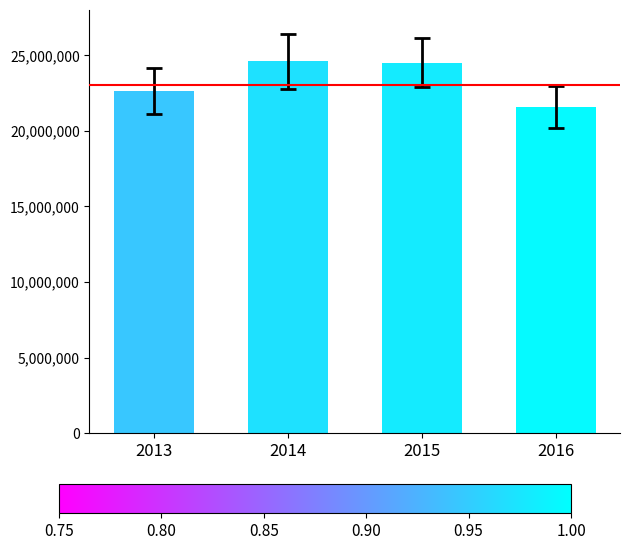

Does the chart contain stacked bars?

No